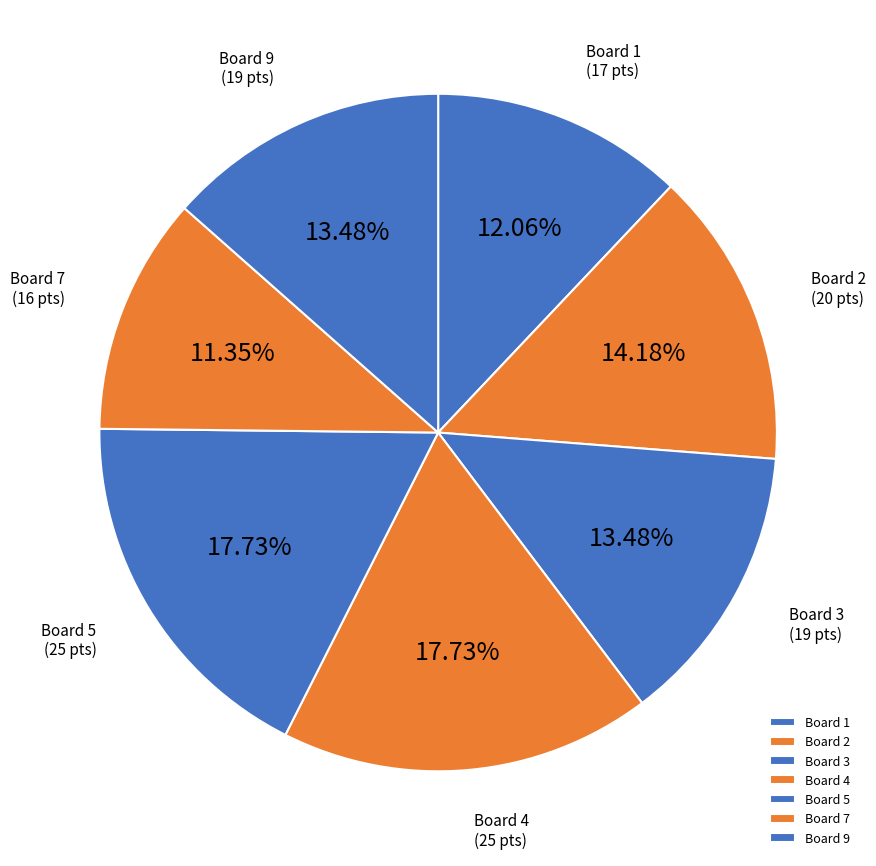

Count the number of slices in the pie.

7